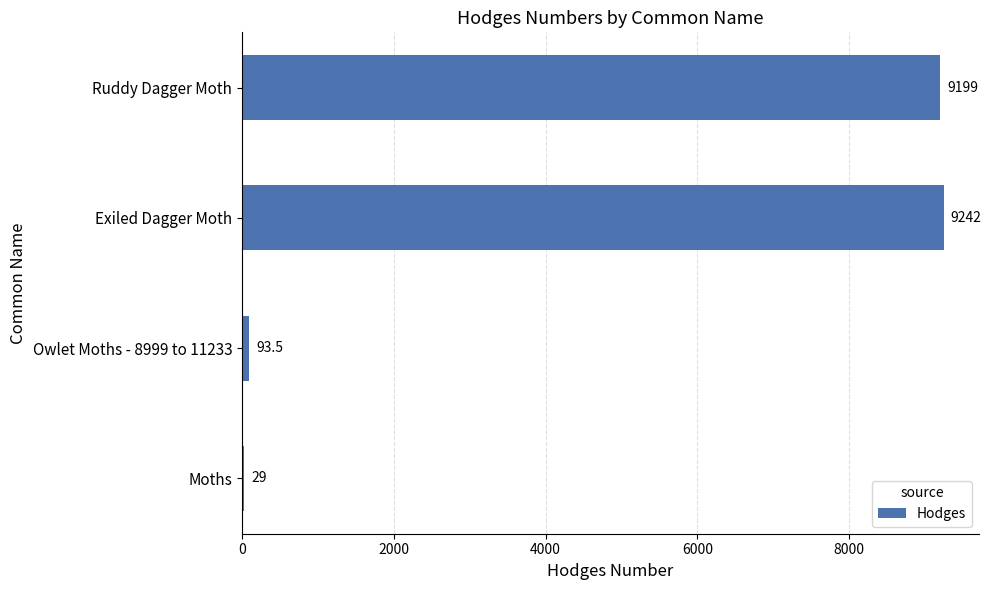

What value does the data have at Ruddy Dagger Moth?

9199.0